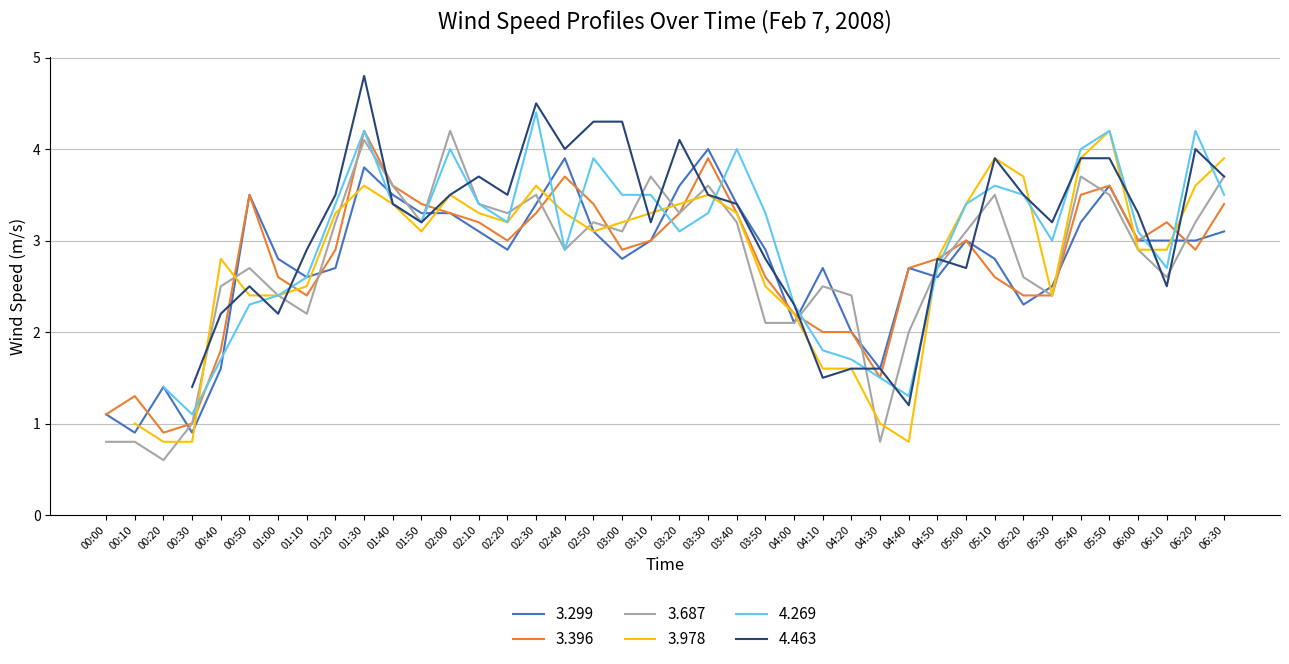

What is the minimum value for 3.299?

0.9